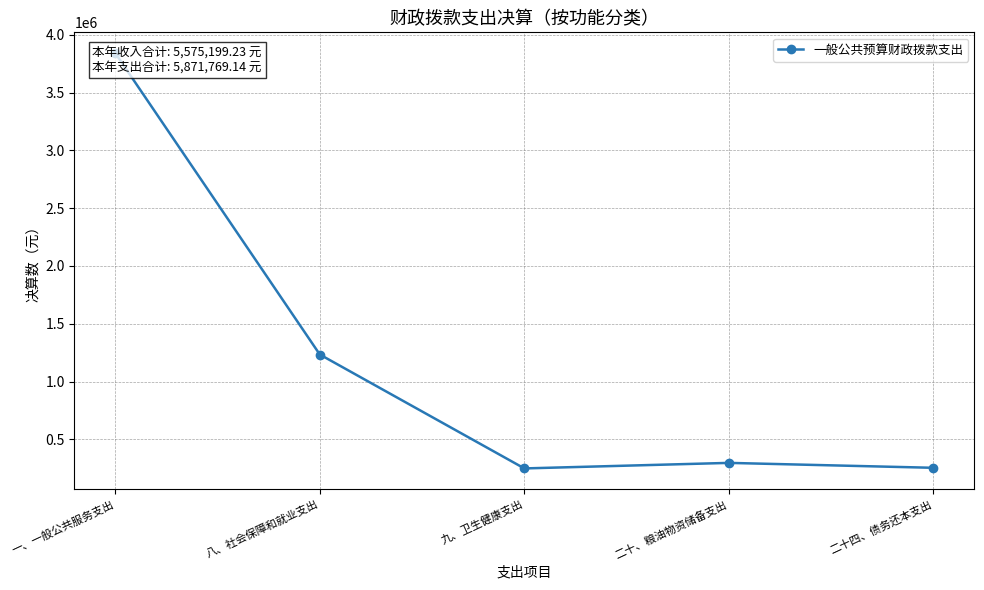

List the labels in order of value, largest first.

一、一般公共服务支出, 八、社会保障和就业支出, 二十、粮油物资储备支出, 二十四、债务还本支出, 九、卫生健康支出